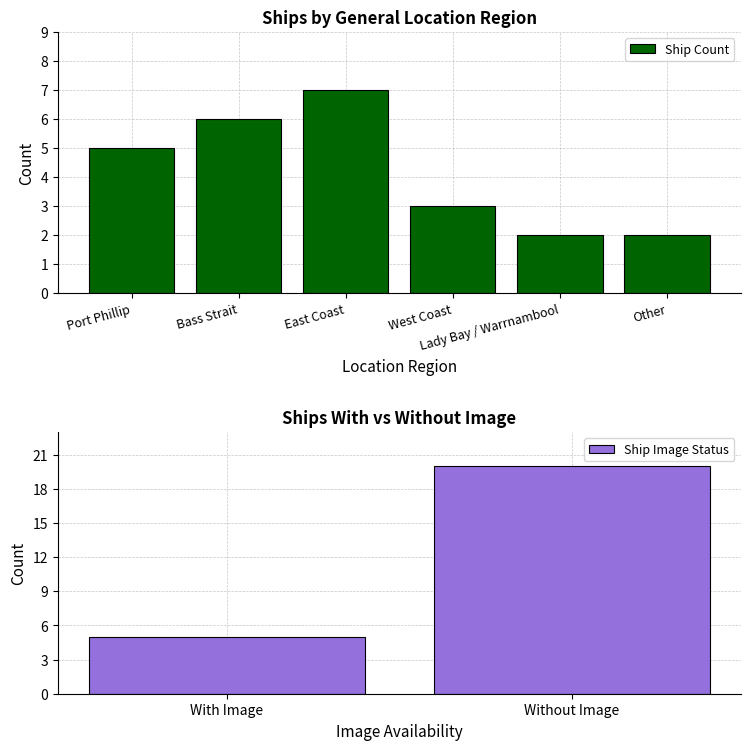

What is the change in value from Port Phillip to Other?

-3